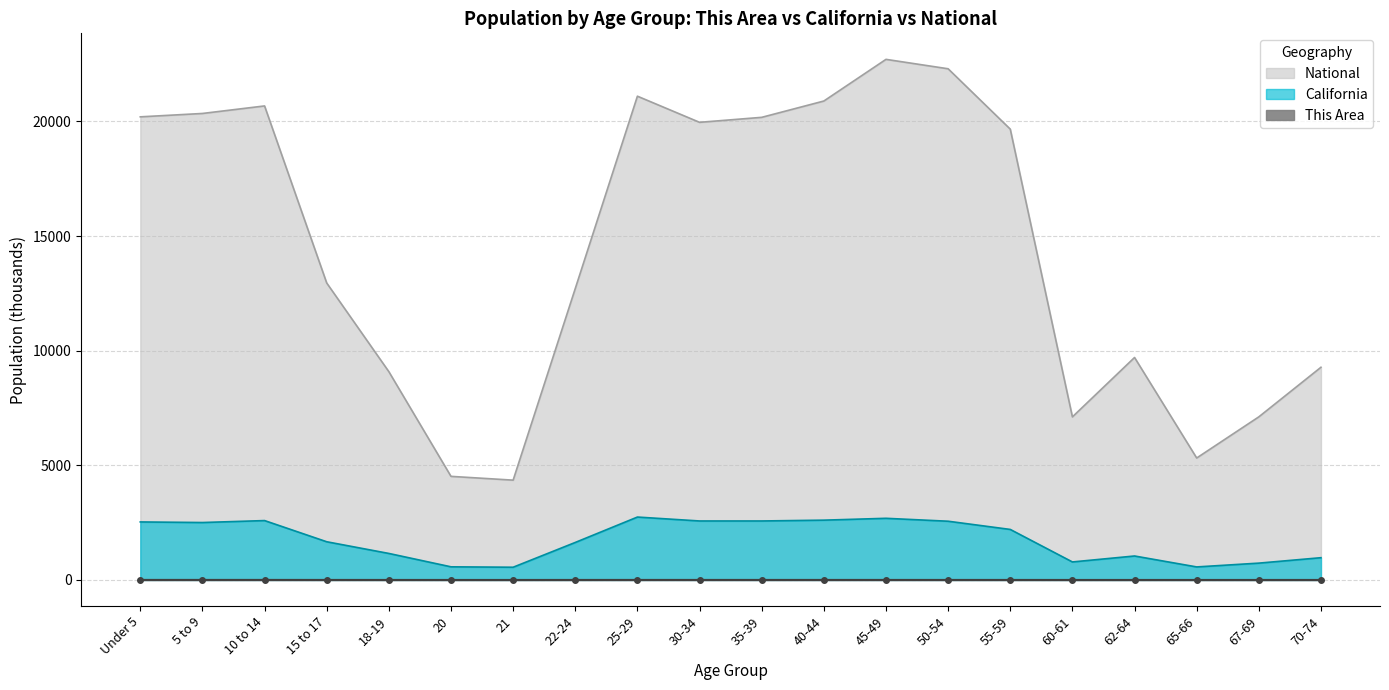

In California, how many points are higher than both neighbors (excluding endpoints)?

4